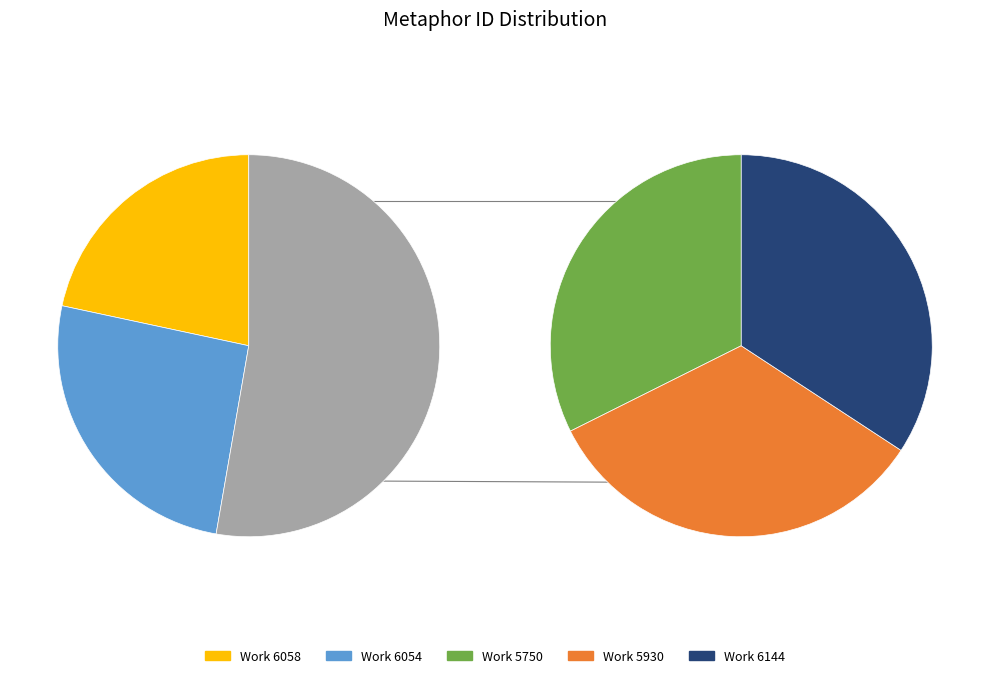

To the nearest percent, what portion does 5930 represent?

18%